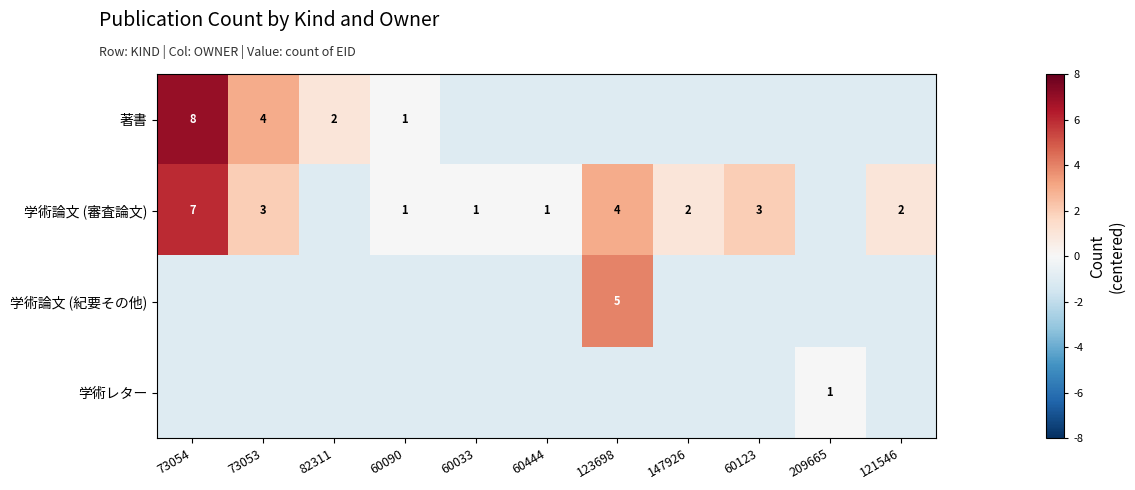

At how many categories does at least one series exceed 0?

7